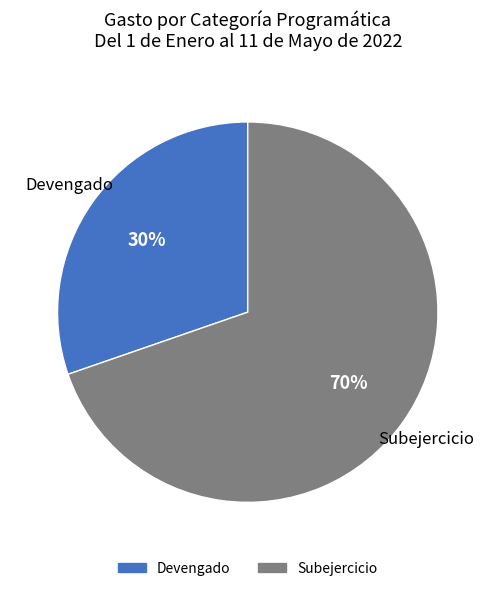

How many segments does this pie chart have?

2